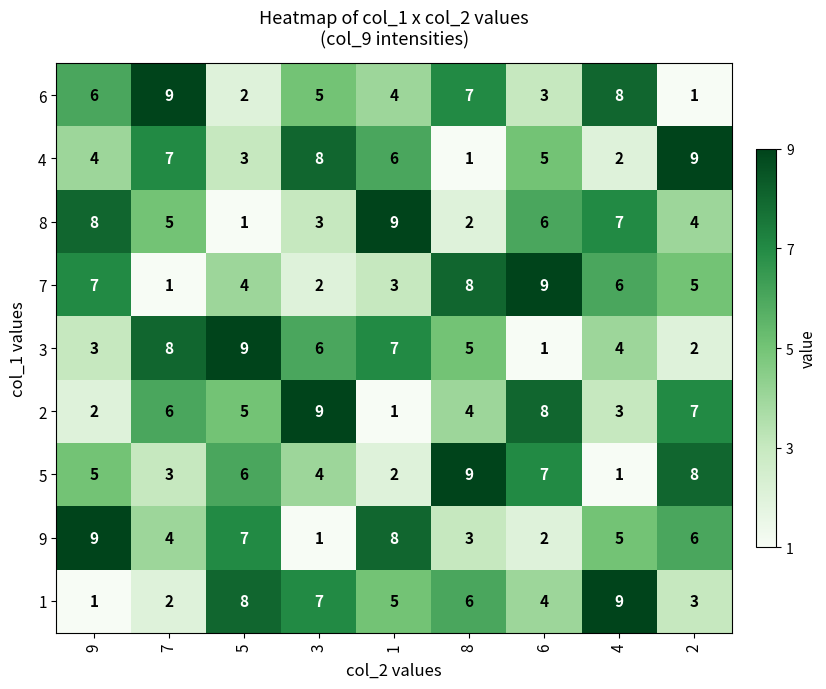

What is the approximate value of 3 at 7?

8